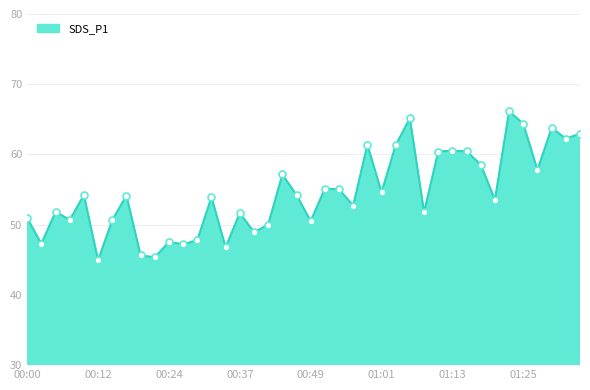

What is the difference between the maximum and minimum values?

21.2